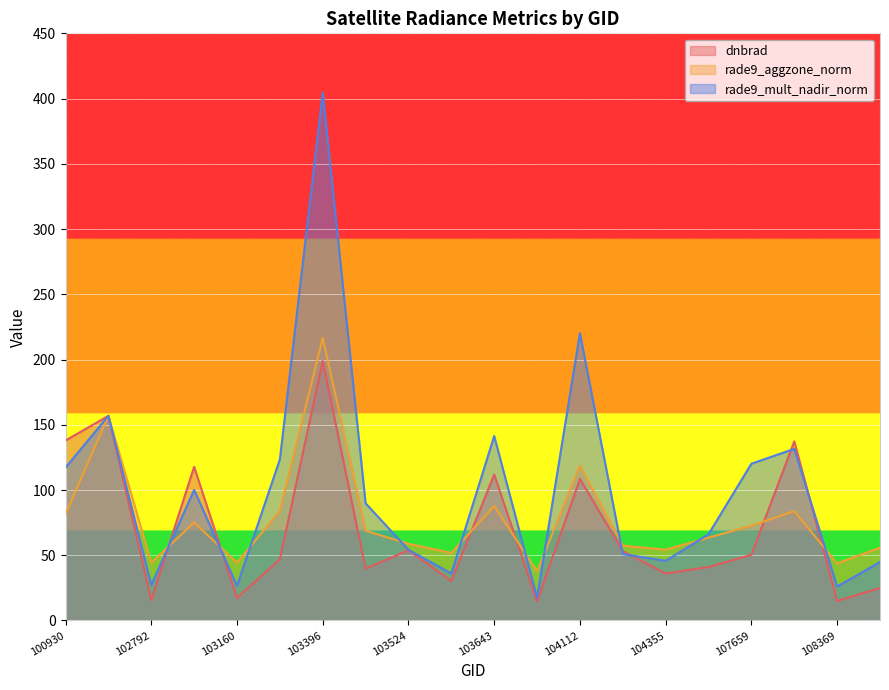

Which series has the widest spread of values?

rade9_mult_nadir_norm